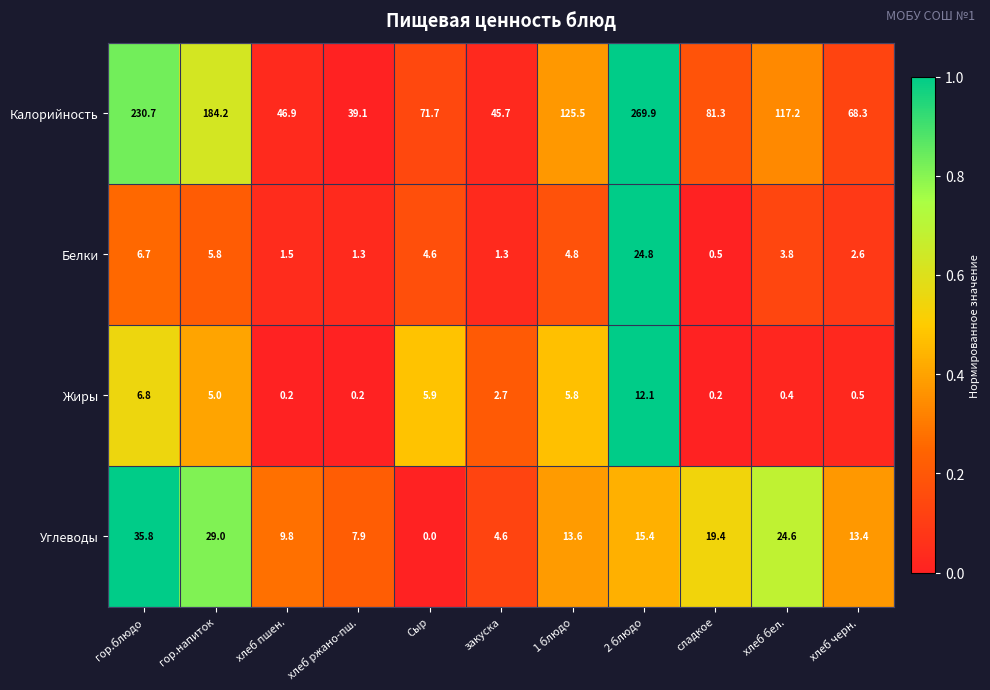

Rank the series at гор.блюдо from highest to lowest value.

Калорийность, Углеводы, Жиры, Белки